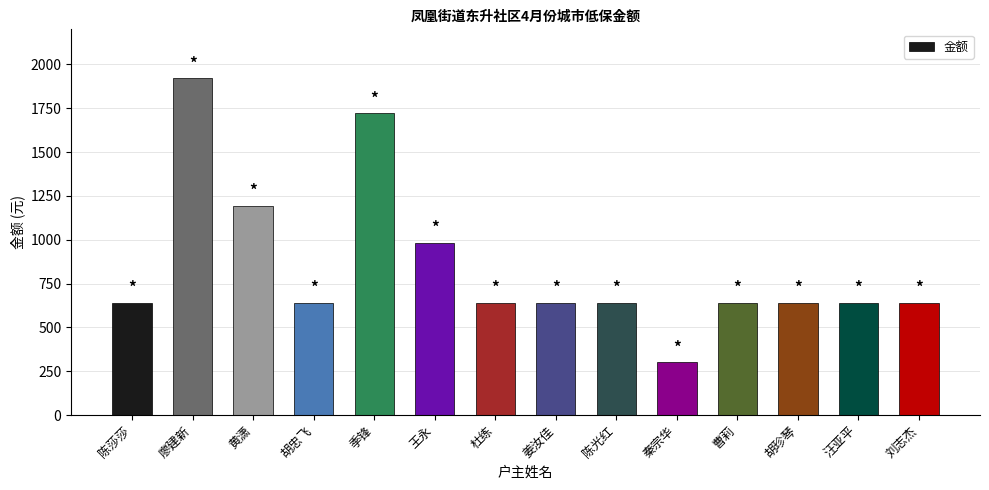

Are the bars grouped side by side (vs. stacked)?

No